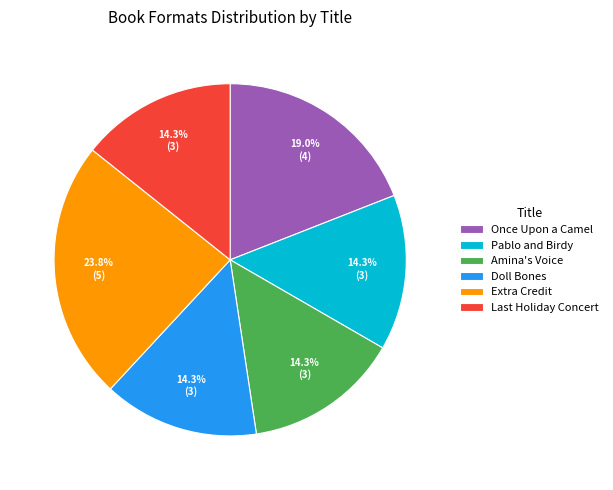

The Doll Bones slice represents 14% of the pie. True or false?

True